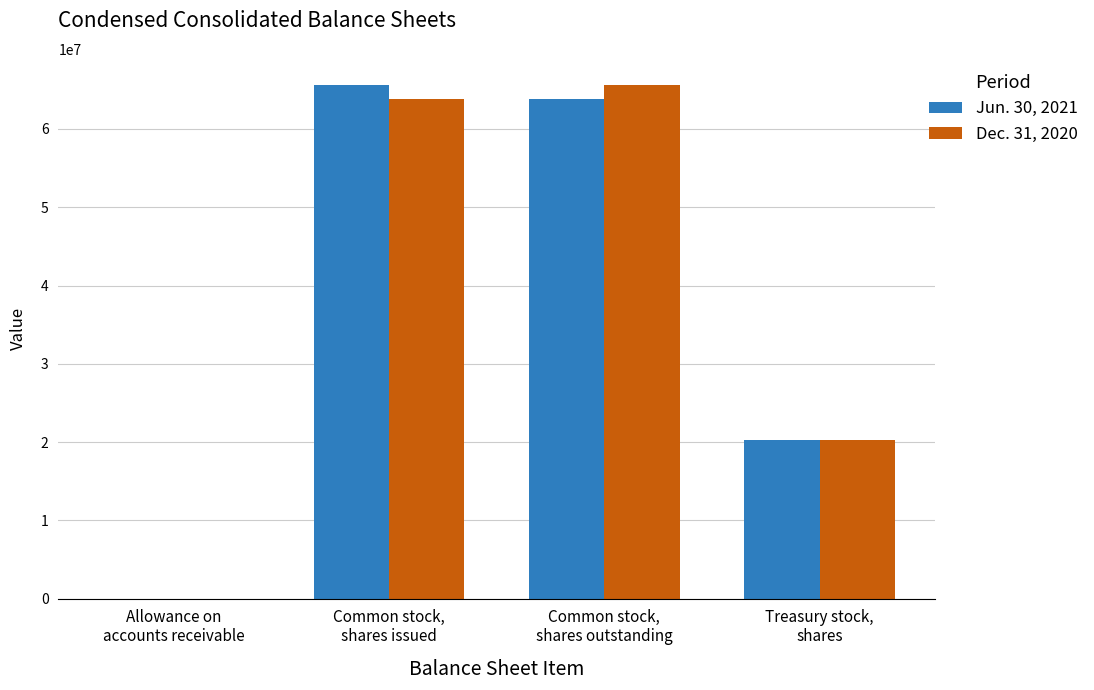

At which label is Jun. 30, 2021 closest to 32838159?

Treasury stock,
shares